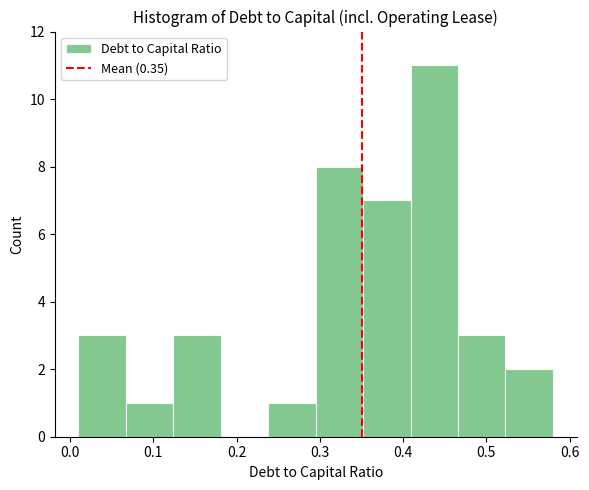

Which range on the x-axis has the tallest bar?

0.409 to 0.466